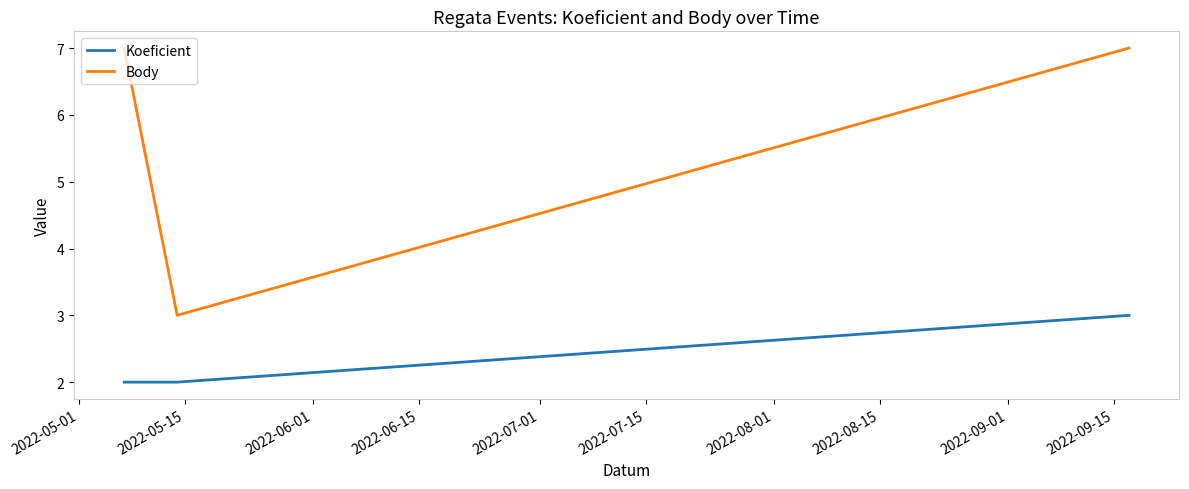

What is the maximum value shown in the chart?

7